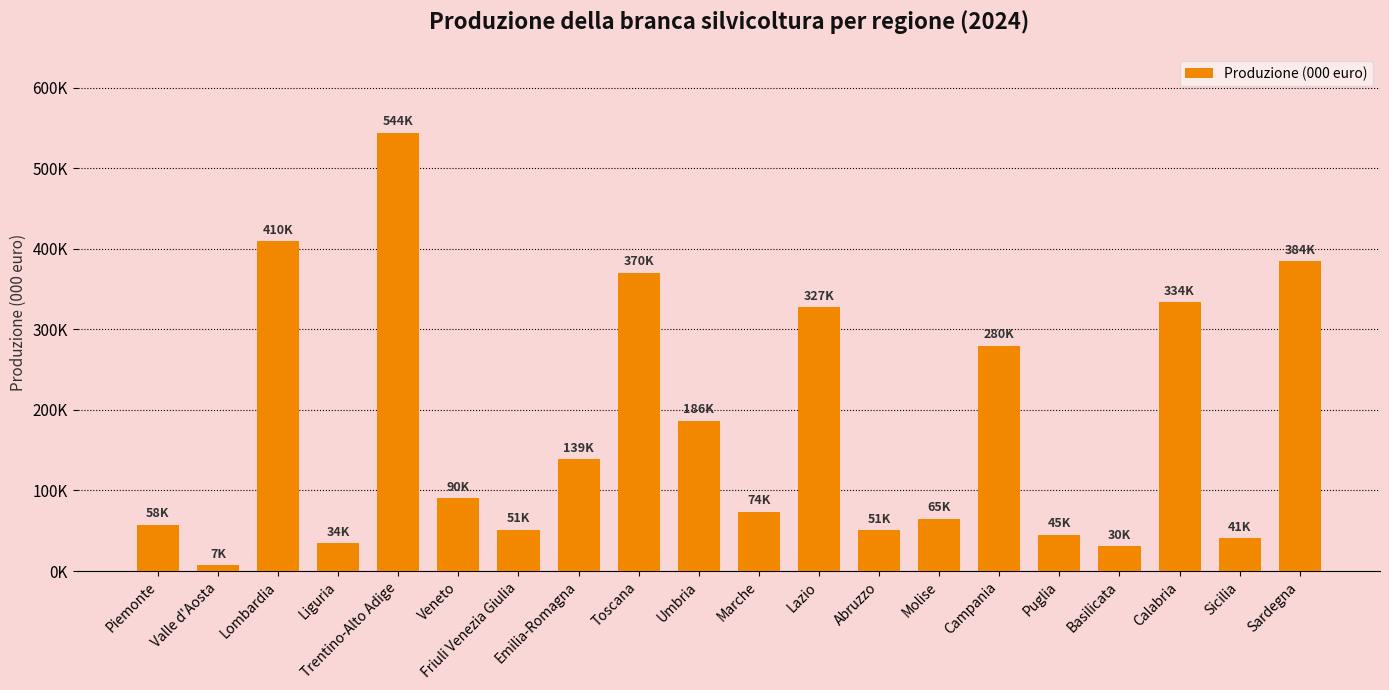

True or false: the data shows 327452.2 at Lazio.

True